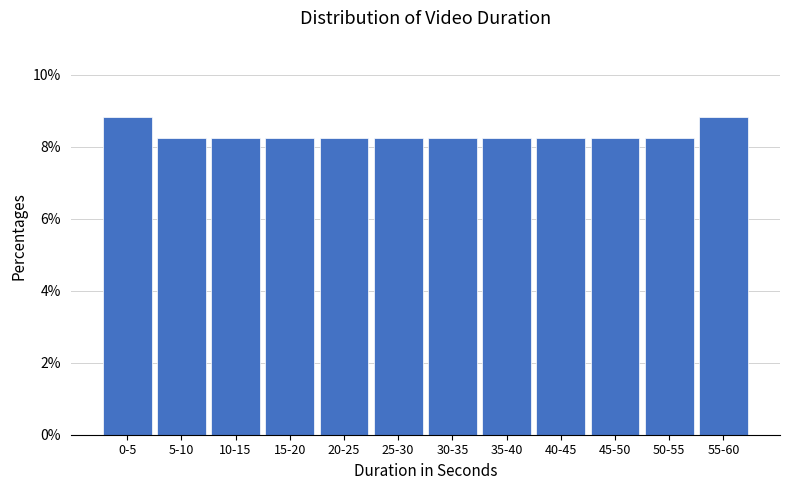

Reading right to left, transcribe all the data shown in this chart.

55-60=8.8	50-55=8.2	45-50=8.2	40-45=8.2	35-40=8.2	30-35=8.2	25-30=8.2	20-25=8.2	15-20=8.2	10-15=8.2	5-10=8.2	0-5=8.8